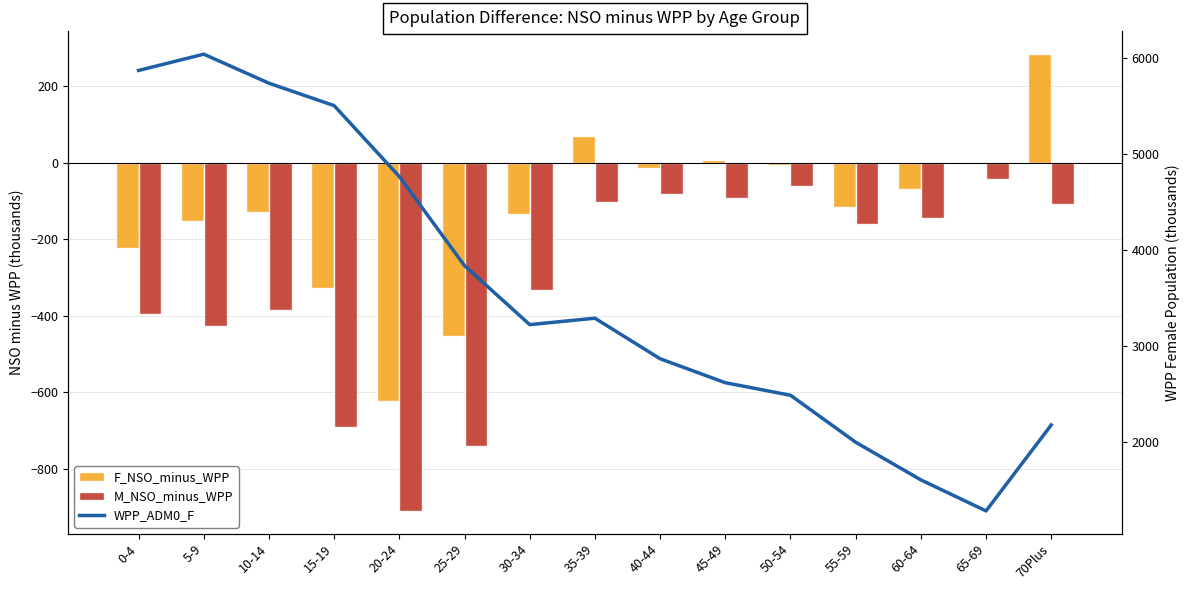

Reading left to right, what are all the values shown in this chart?

F_NSO_minus_WPP: -222	-152	-129	-328	-622	-454	-135	69	-13	8	-7	-115	-69	3	284
M_NSO_minus_WPP: -396	-426	-384	-690	-910	-741	-333	-102	-82	-92	-60	-161	-143	-43	-107
WPP_ADM0_F: 5875	6045	5742	5508	4768	3838	3223	3290	2867	2617	2486	1996	1603	1279	2176